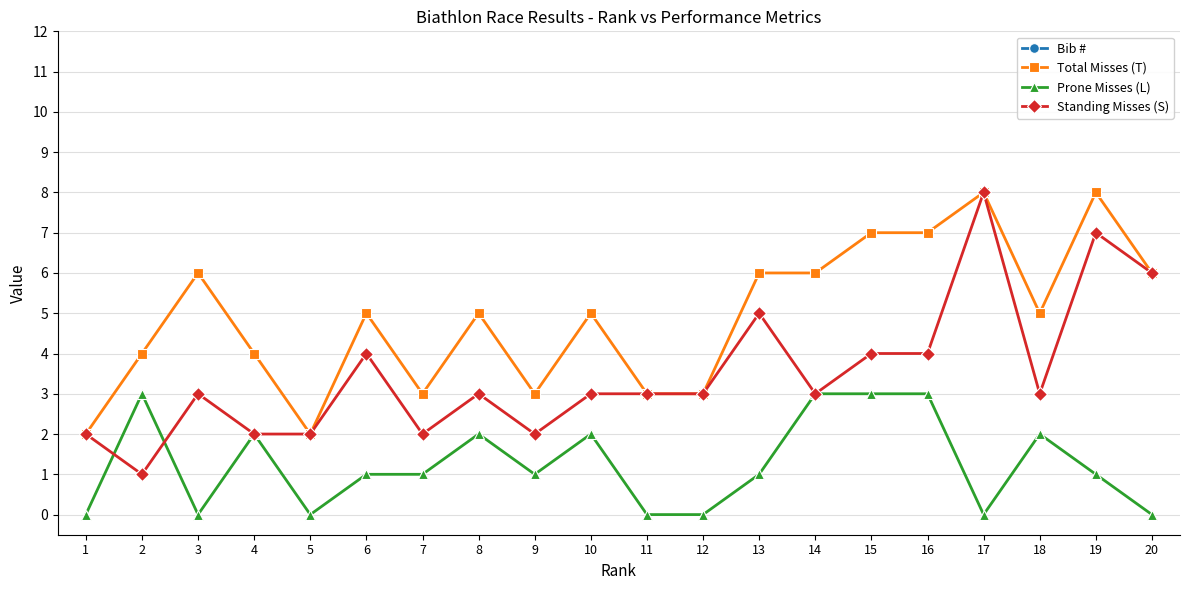

The Bib # series shows 31 at 8. True or false?

False